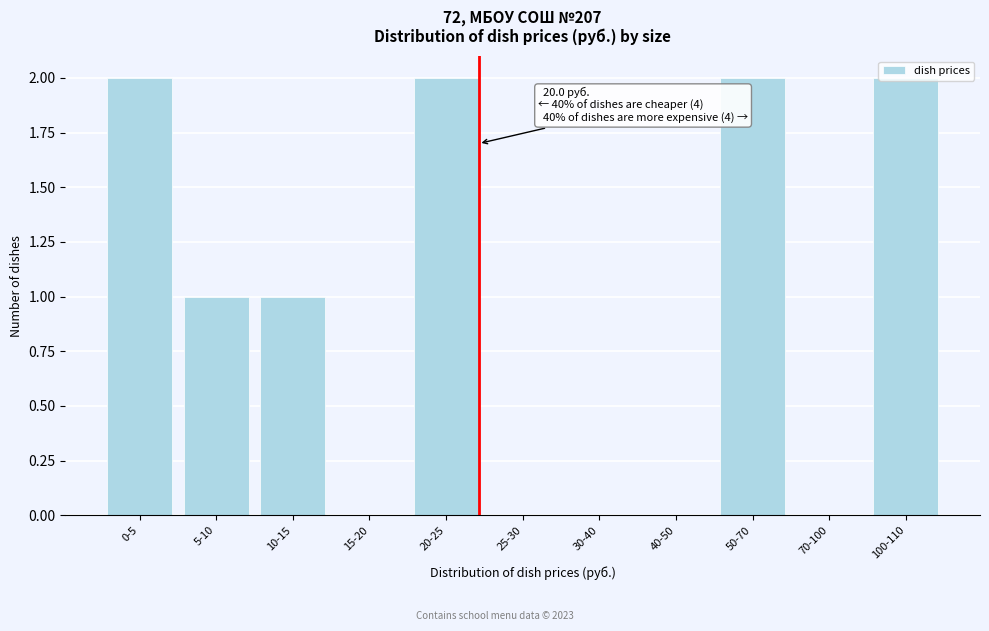

The value at 40-50 is -1. True or false?

False